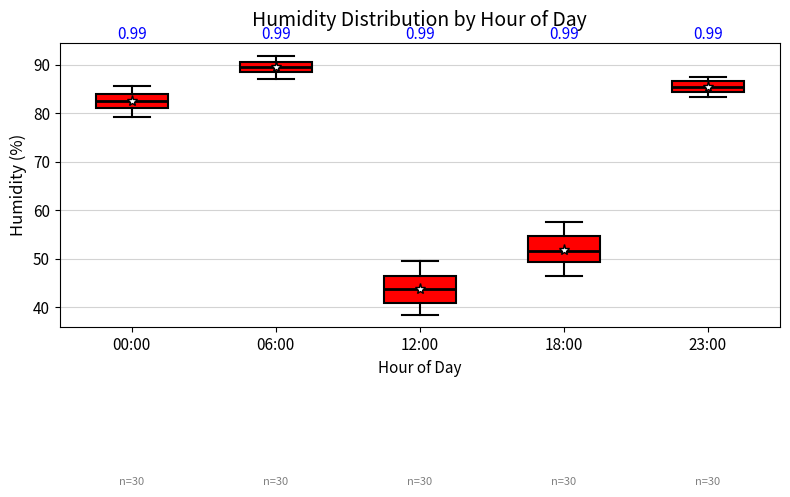

Reading left to right, read every box against the y-axis: the position of its median line, the range the box covers, and the ends of its whiskers. The values are not printed on the chart, so give them approximately, as read against the axis.

00:00: median 83, box 81 to 84, whiskers 79 to 86
06:00: median 89, box 88 to 91, whiskers 87 to 92
12:00: median 44, box 41 to 46, whiskers 39 to 50
18:00: median 52, box 49 to 55, whiskers 46 to 58
23:00: median 85, box 84 to 87, whiskers 83 to 87 (just above the box's upper edge)